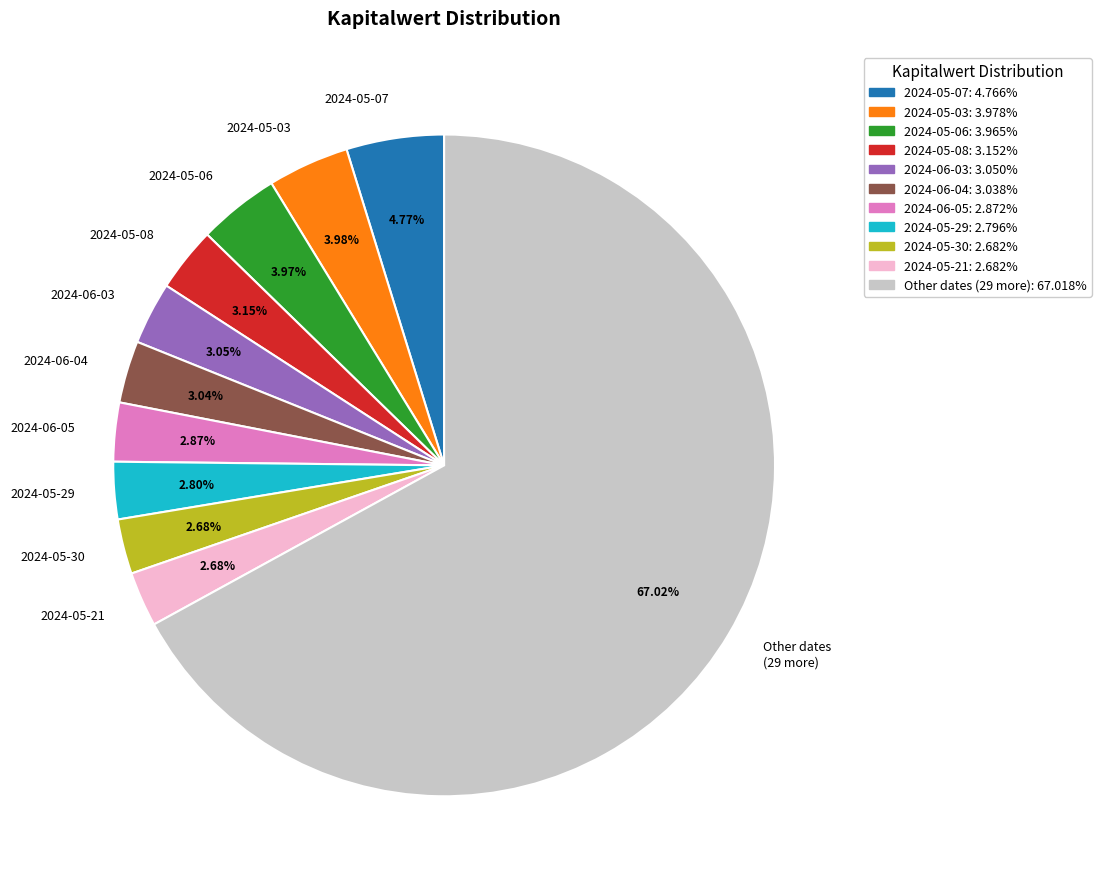

Count the number of slices in the pie.

11